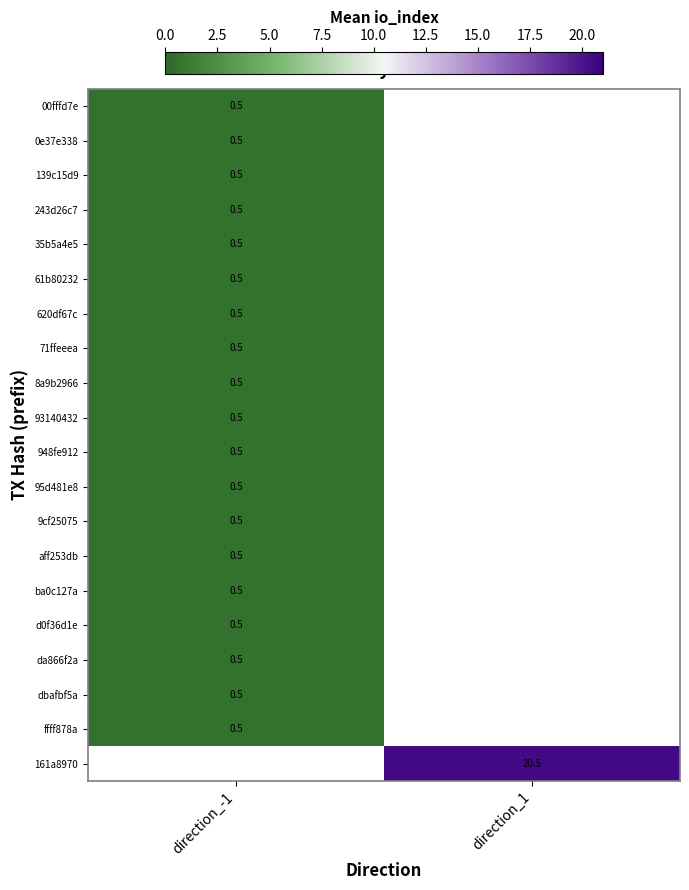

True or false: 9cf25075 has a value of 0.5 at direction_-1.

True